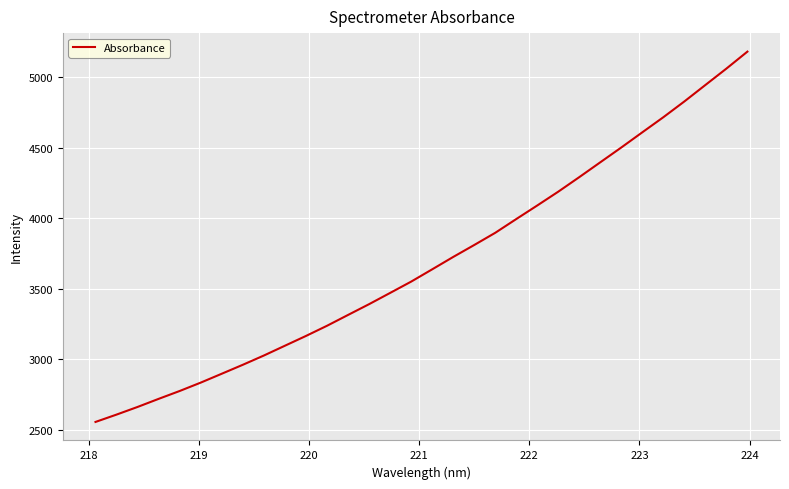

What is the minimum value shown in the chart?

2555.8